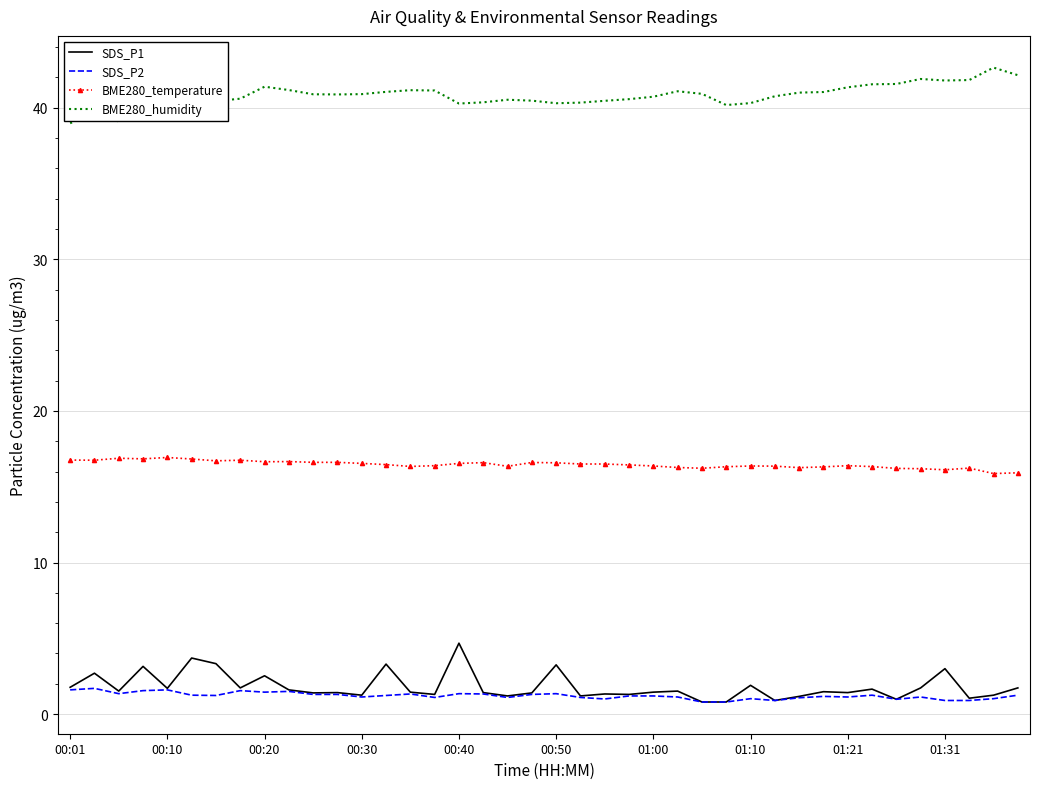

List the series in order of their peak value, highest first.

BME280_humidity, BME280_temperature, SDS_P1, SDS_P2